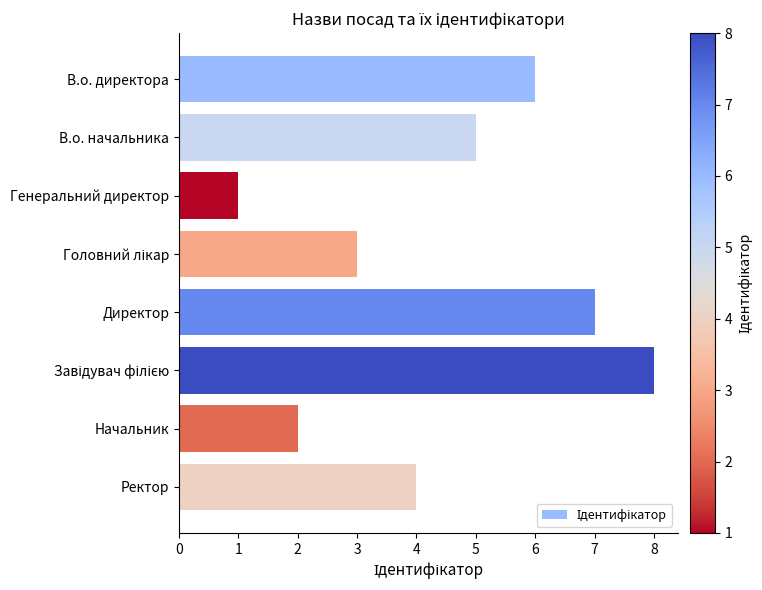

Count the values in the range 3 to 7.

5